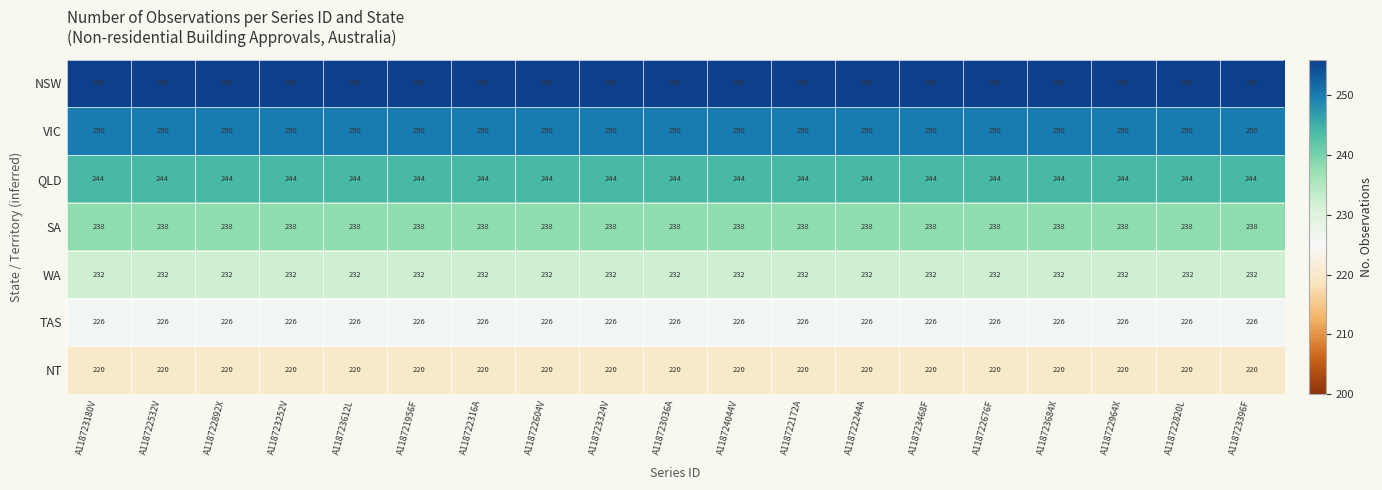

True or false: QLD has a value of 378 at A118723180V.

False